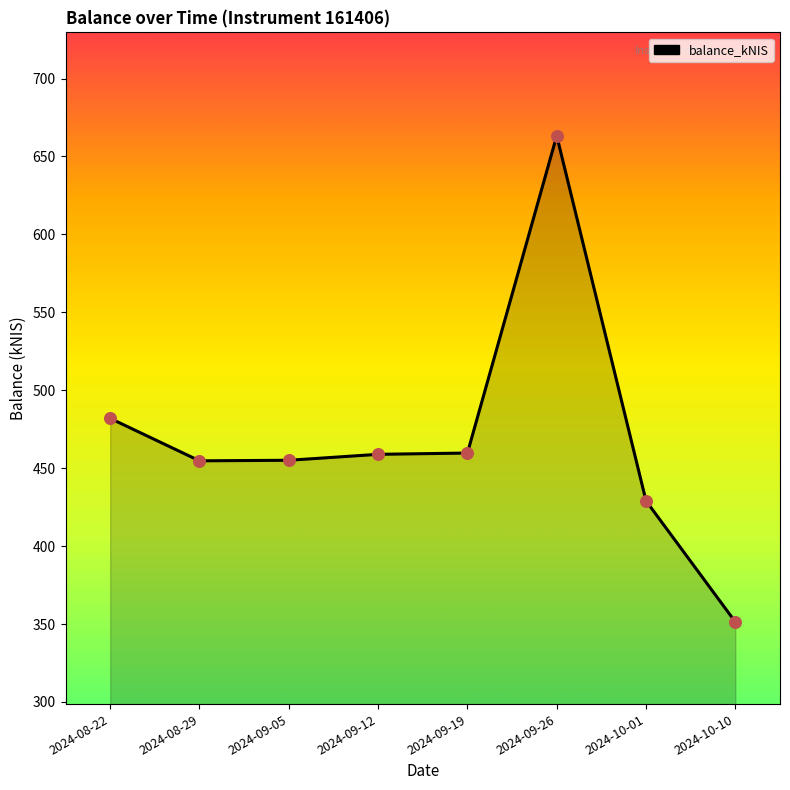

Between 2024-08-22 and 2024-10-01, which is larger?

2024-08-22